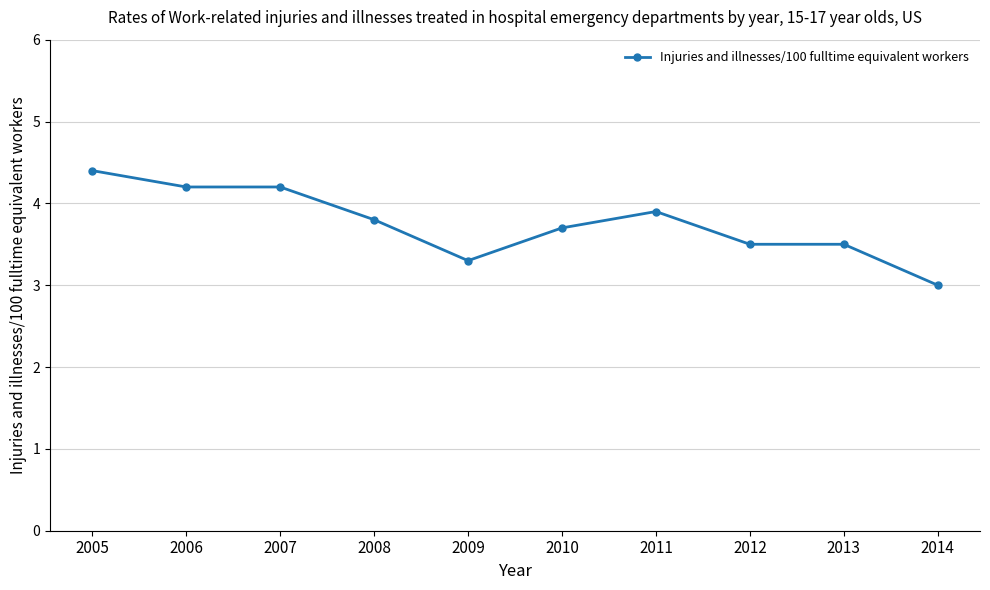

What is the maximum value shown in the chart?

4.4